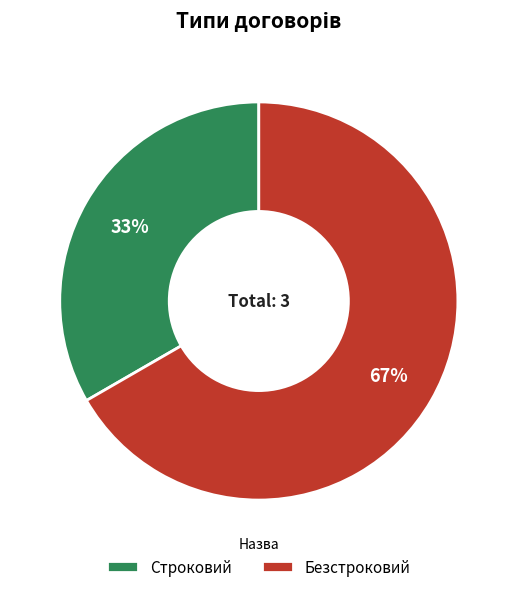

The Безстроковий slice represents 73% of the pie. True or false?

False